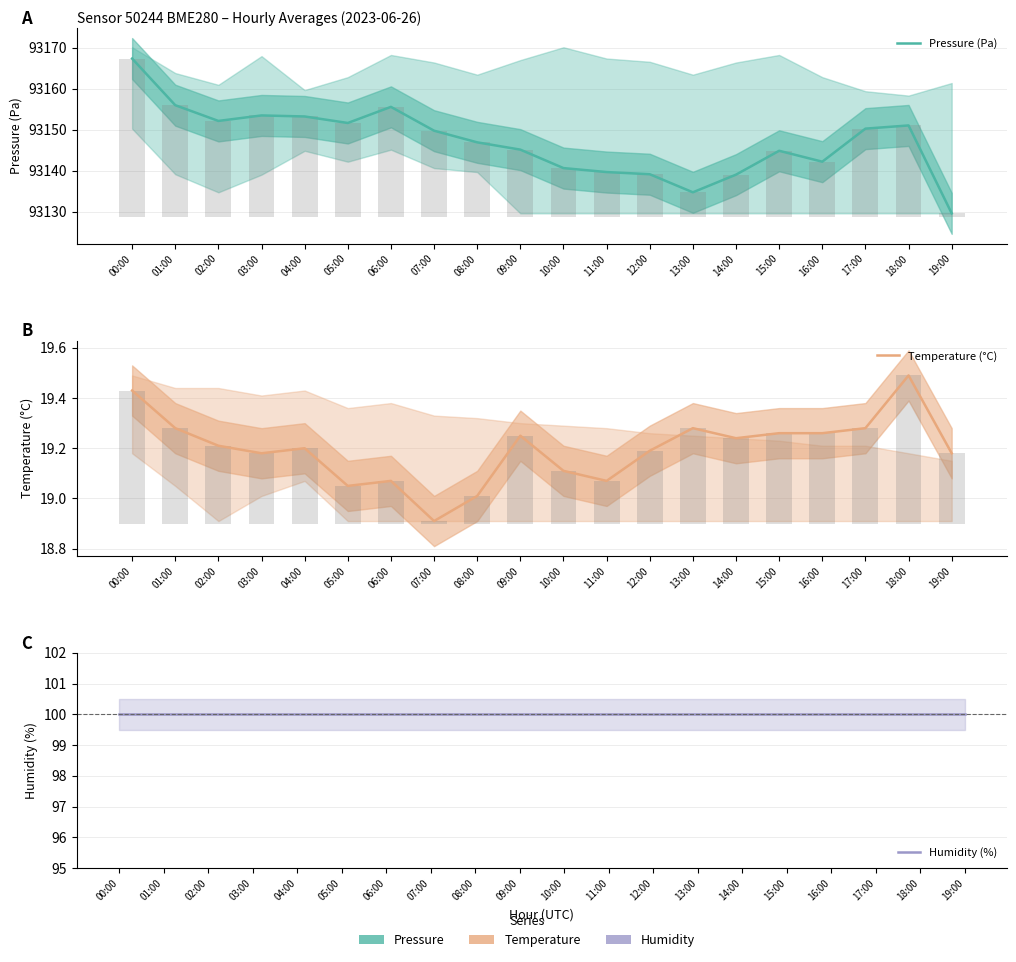

What is the sum of all Humidity (%) values?

2000.0